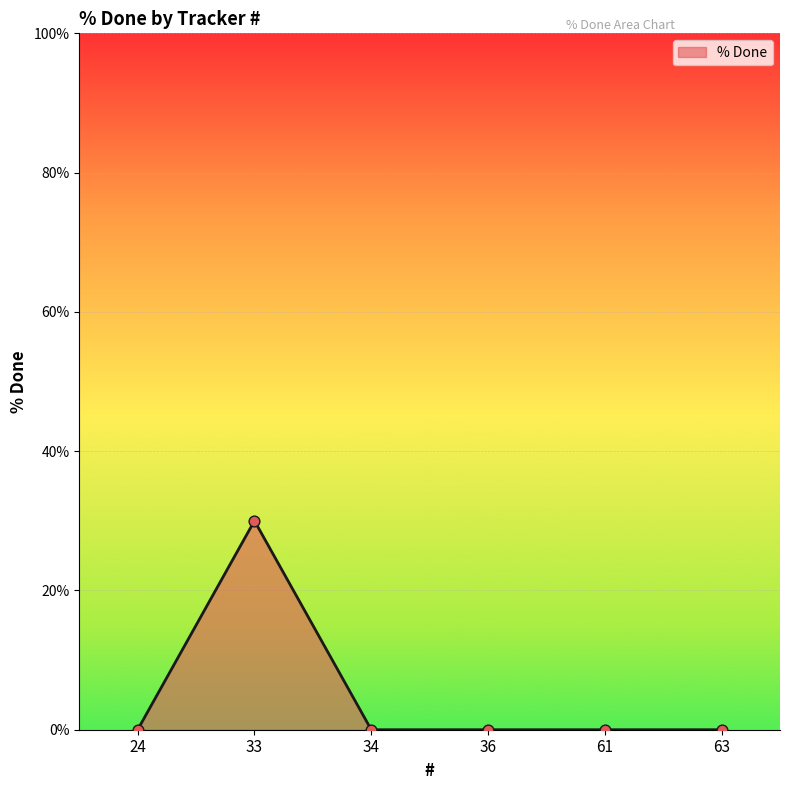

Which has a higher value, 61 or 33?

33